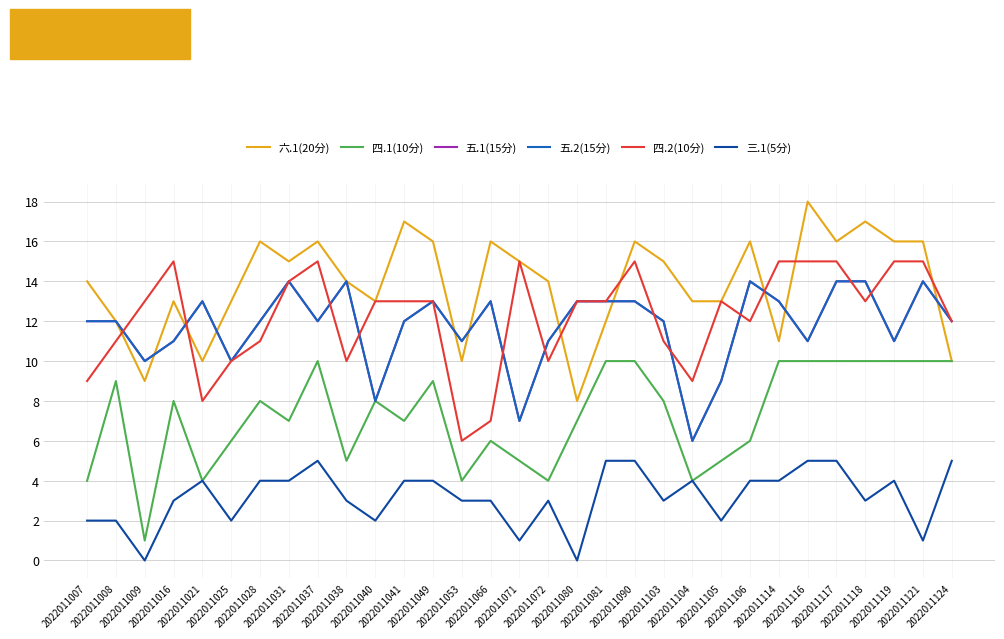

Does the chart display data point markers on the line(s)?

No